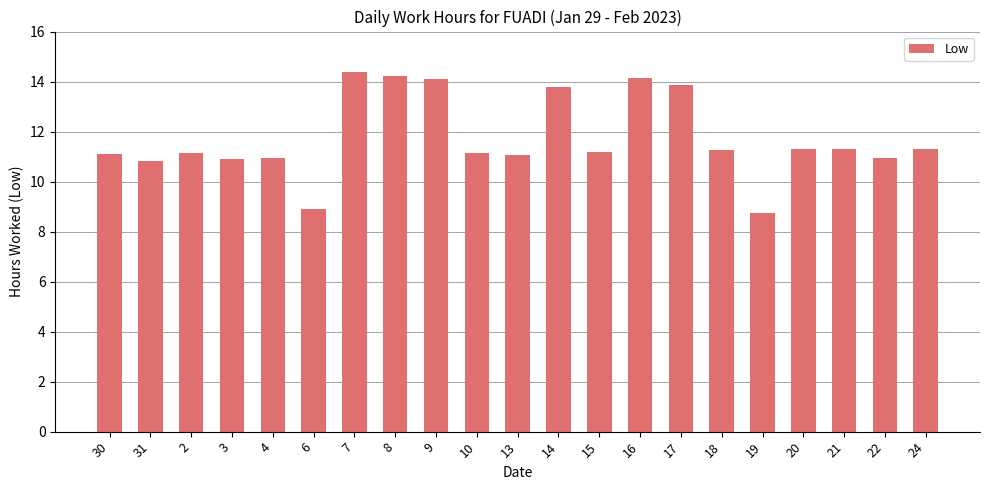

What is the value of the 2nd bar from the left?

10.8